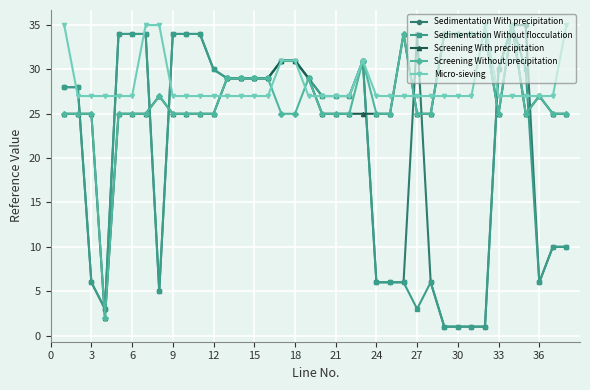

At how many categories does at least one series exceed 18?

38